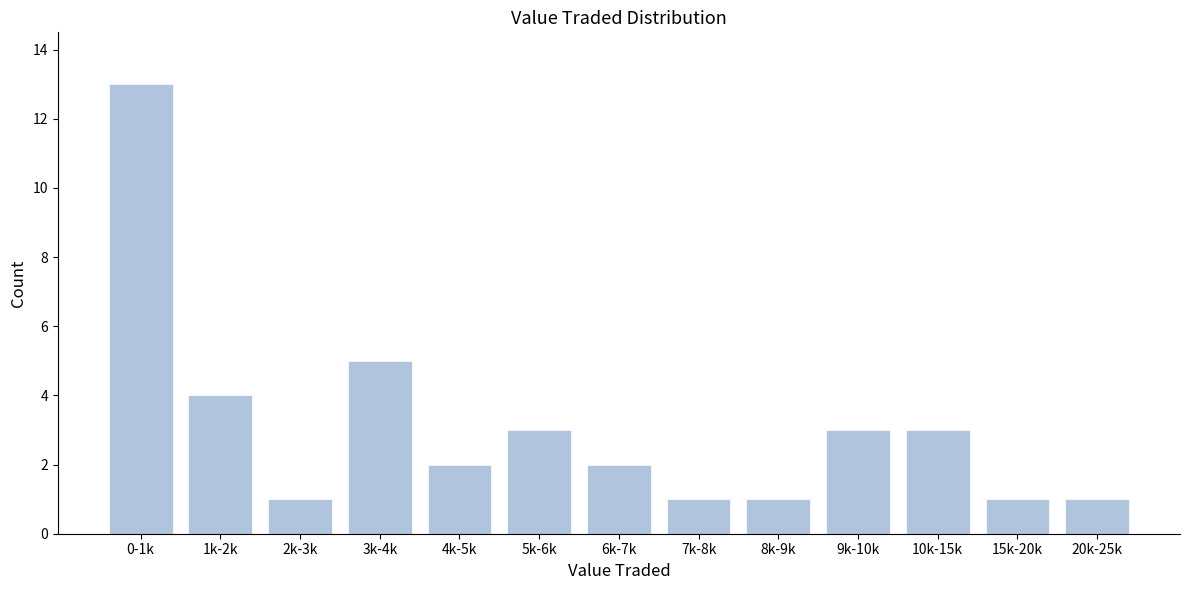

Reading right to left, extract all data points from this chart.

20k-25k=1	15k-20k=1	10k-15k=3	9k-10k=3	8k-9k=1	7k-8k=1	6k-7k=2	5k-6k=3	4k-5k=2	3k-4k=5	2k-3k=1	1k-2k=4	0-1k=13